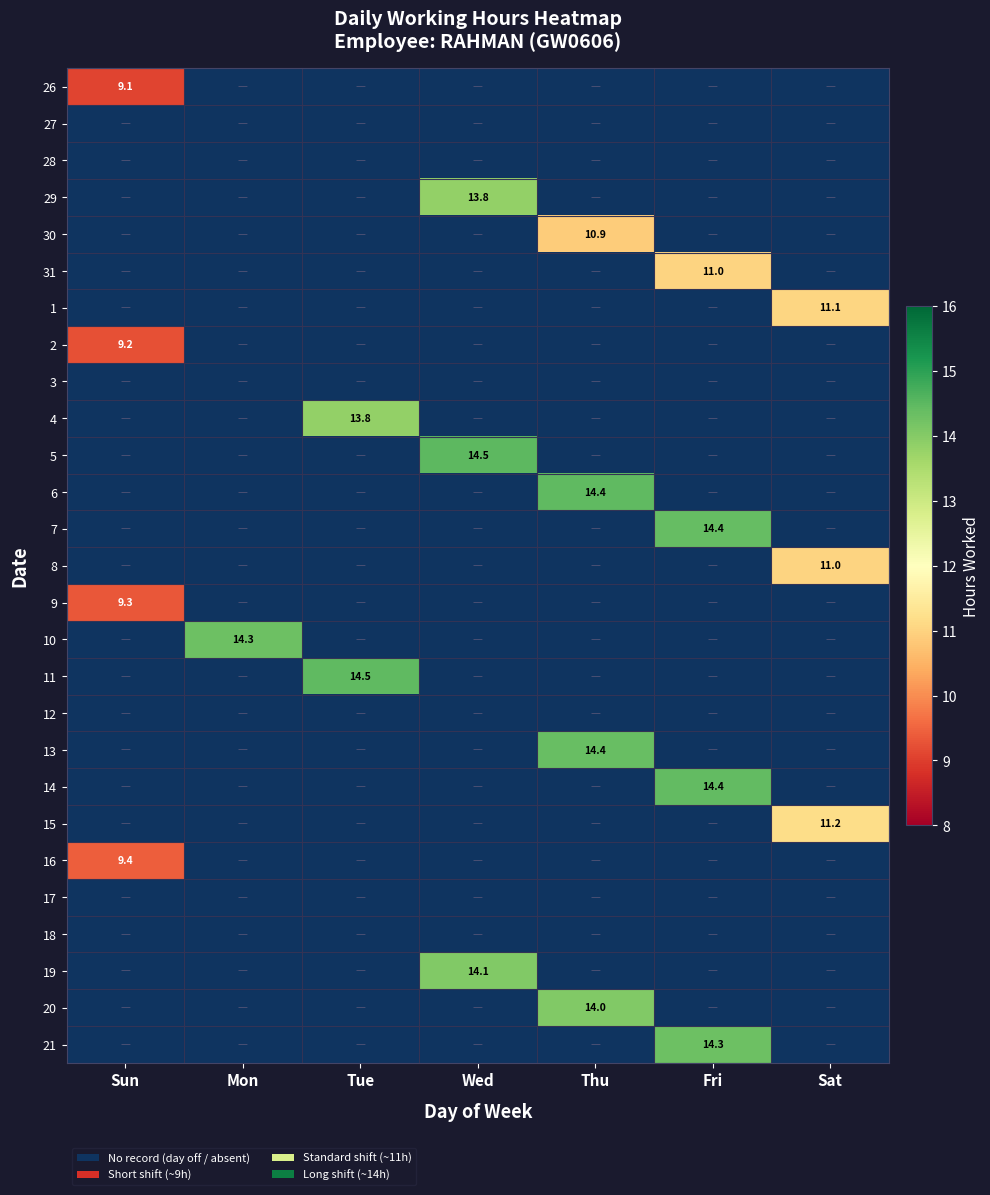

Which label corresponds to the largest value in the chart?

Wed